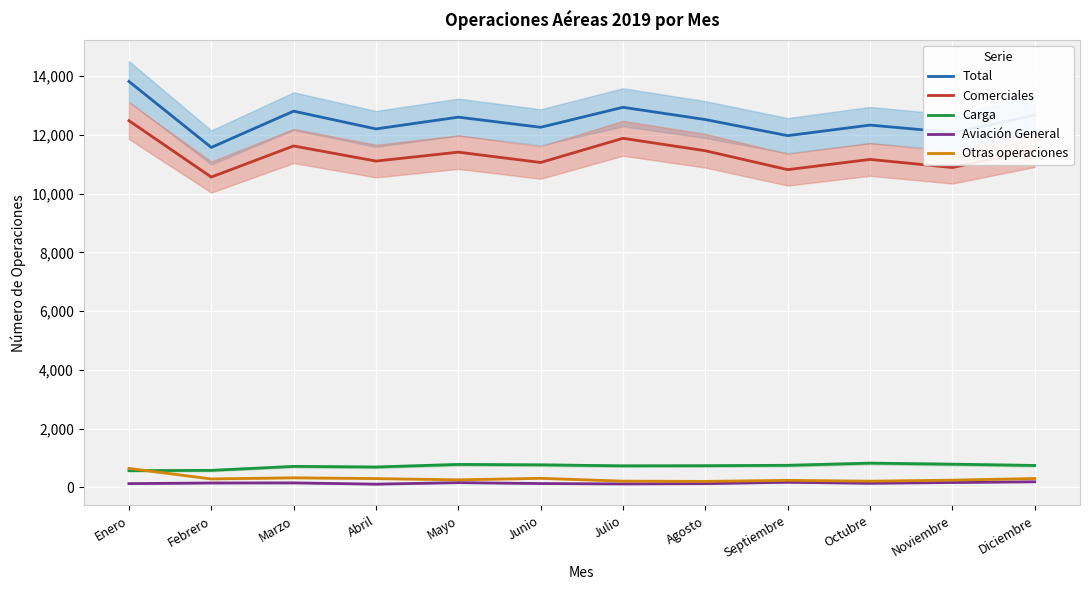

At which category does Comerciales reach its first local valley?

Febrero